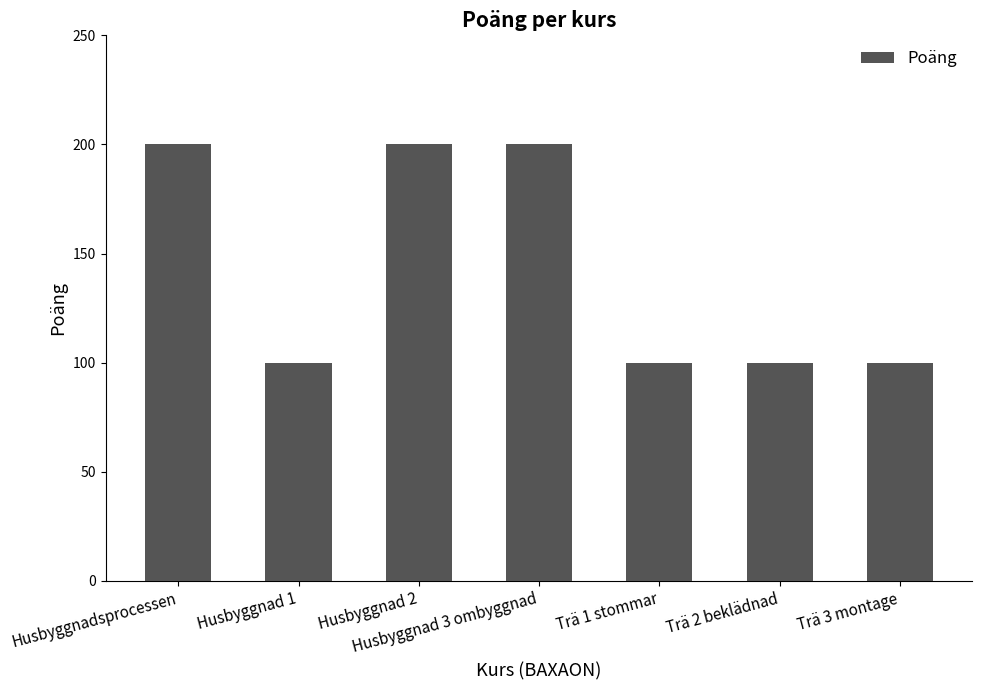

What is the sum of all values?

1000